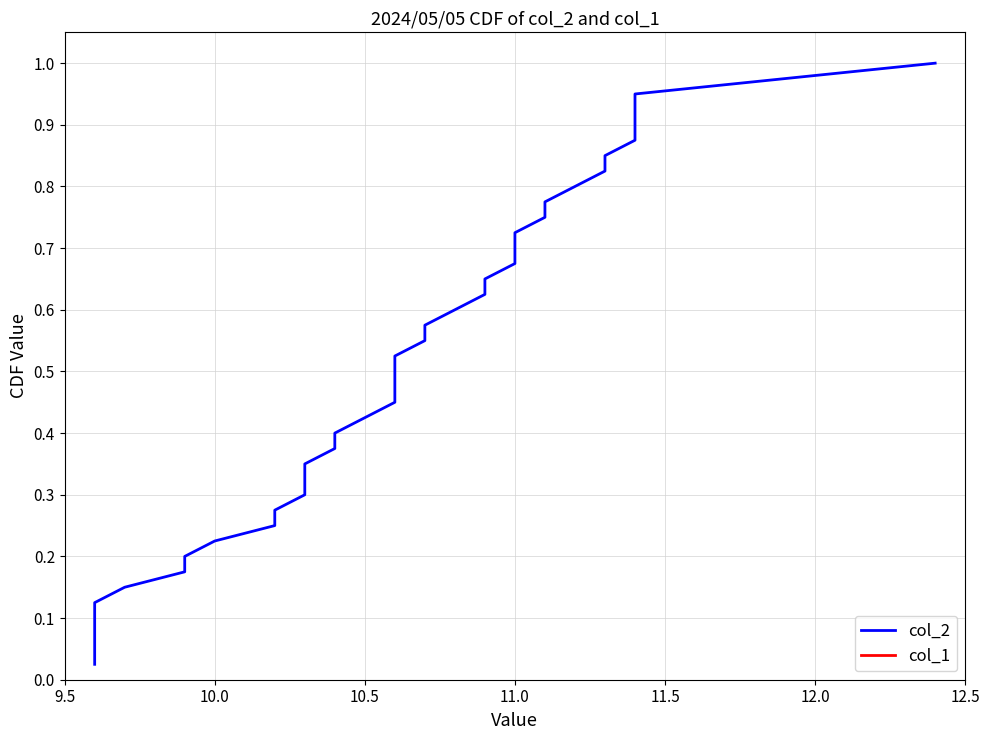

List the series in order of their peak value, highest first.

col_2, col_1